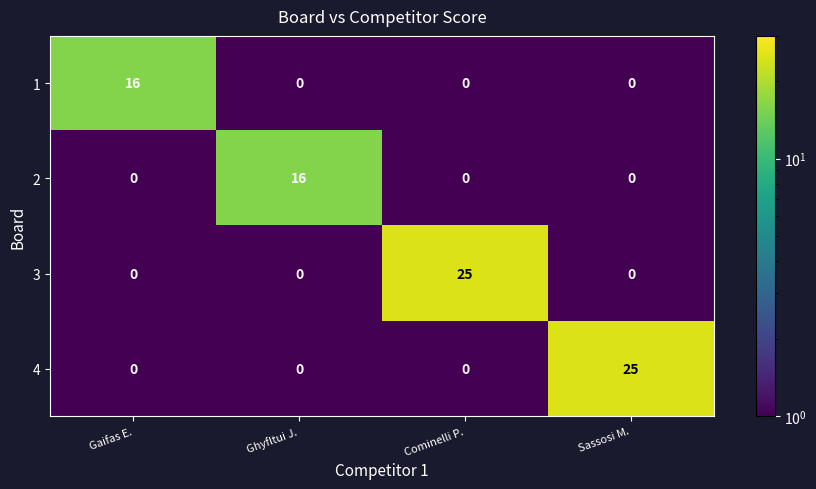

Reading left to right, transcribe all the data shown in this chart.

1: Gaifas E.=16	Ghyfltui J.=0	Cominelli P.=0	Sassosi M.=0
2: Gaifas E.=0	Ghyfltui J.=16	Cominelli P.=0	Sassosi M.=0
3: Gaifas E.=0	Ghyfltui J.=0	Cominelli P.=25	Sassosi M.=0
4: Gaifas E.=0	Ghyfltui J.=0	Cominelli P.=0	Sassosi M.=25